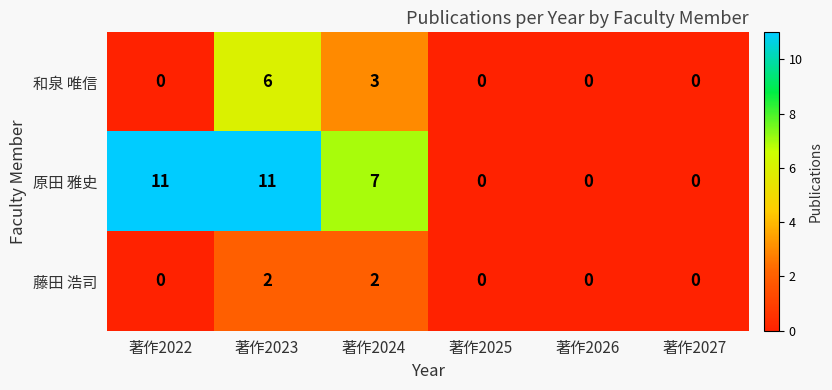

The 原田 雅史 series shows 8 at 著作2023. True or false?

False